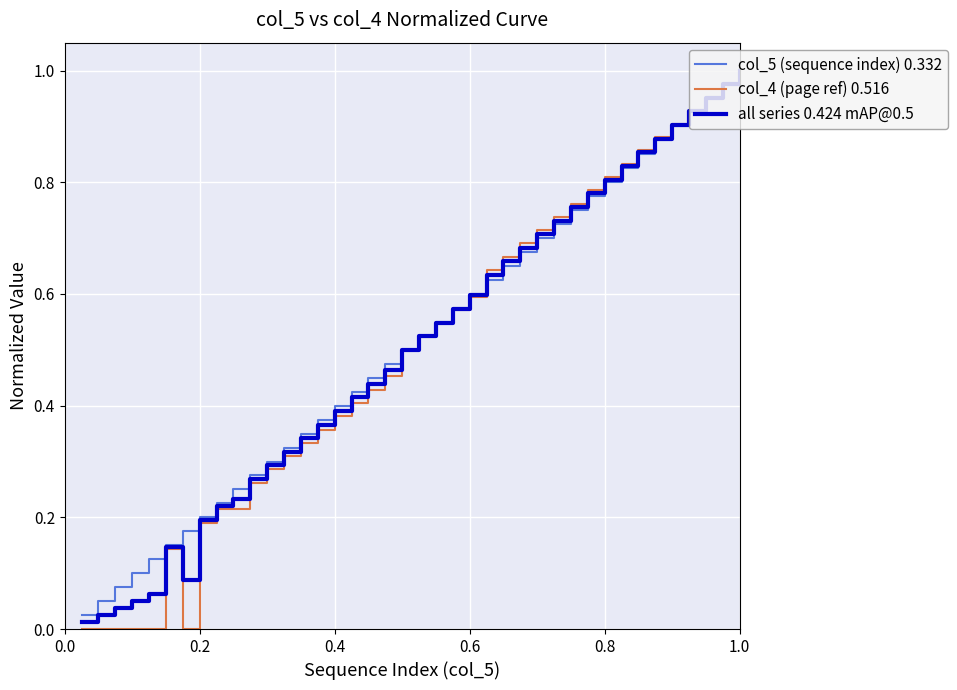

What is the difference between the second highest and second lowest values in the all series 0.424 mAP@0.5 series?

1.0